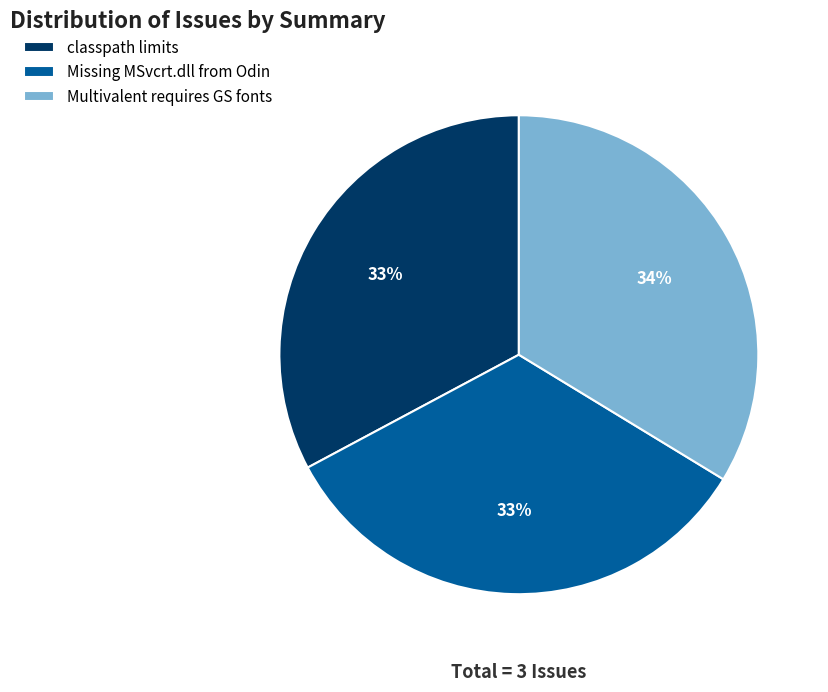

How many slices are in this pie chart?

3